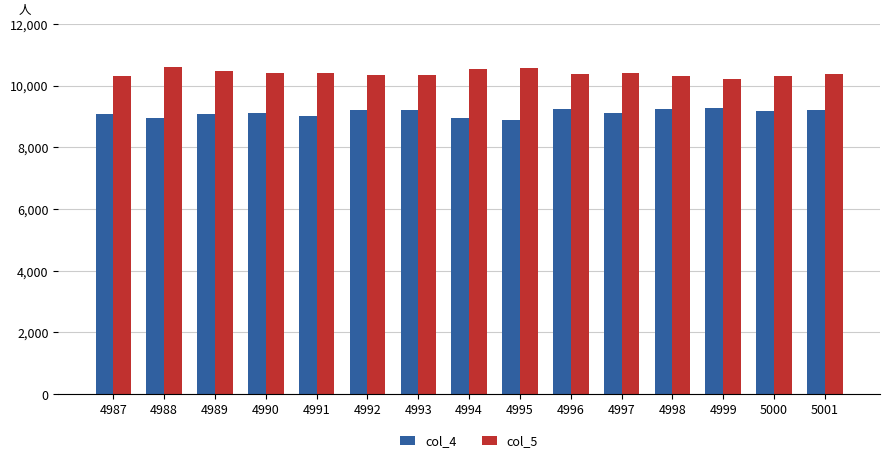

Which series has the largest total across all categories?

col_5